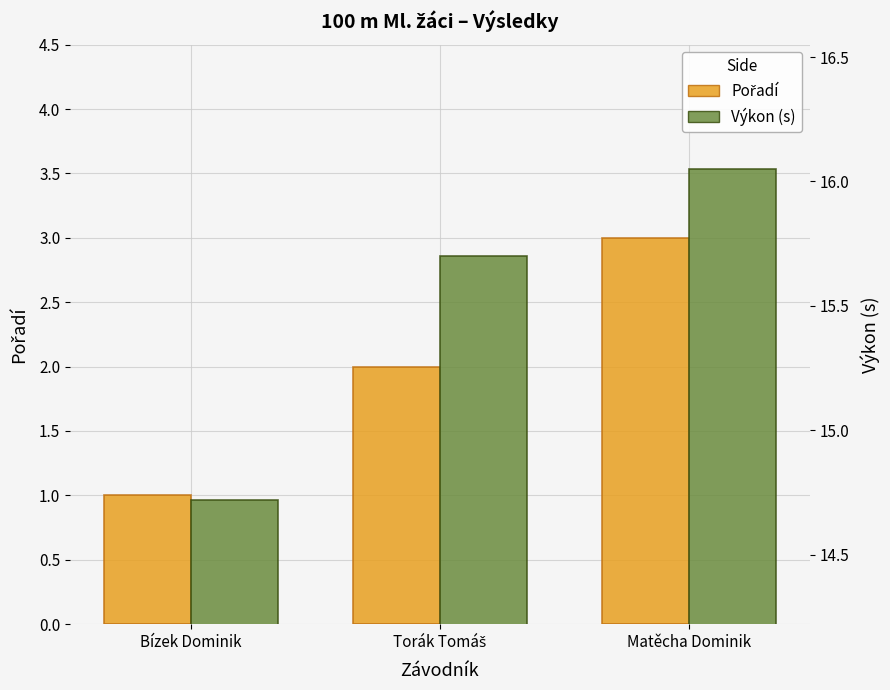

Rank the series by their maximum value, from highest to lowest.

Výkon, Pořadí